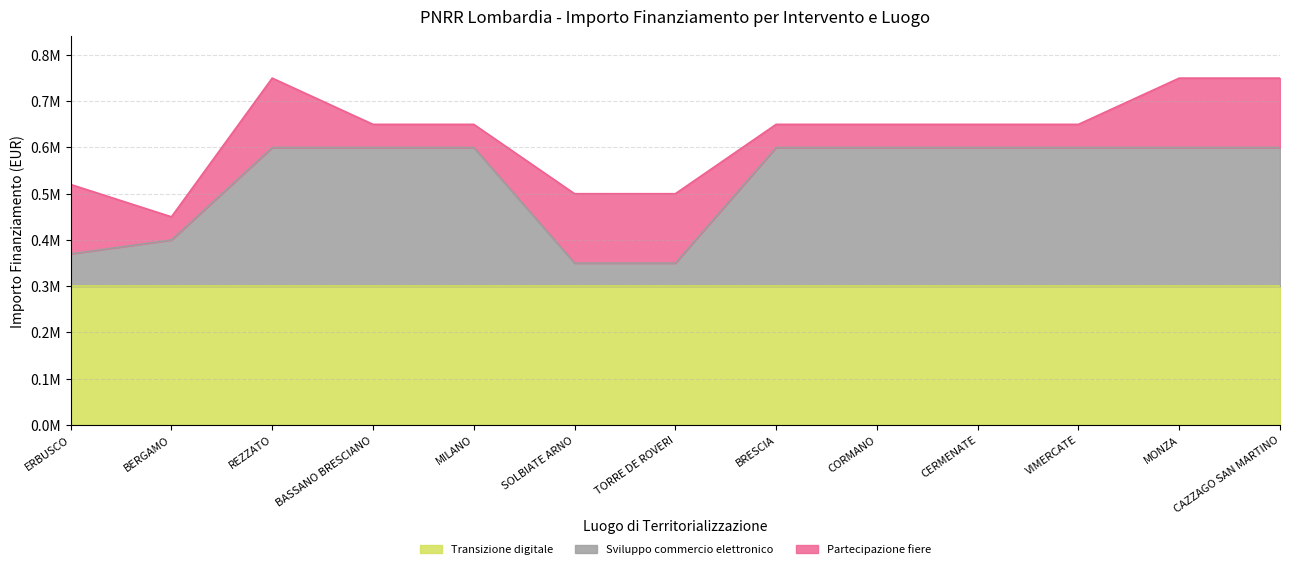

Does the chart have visible grid lines?

Yes